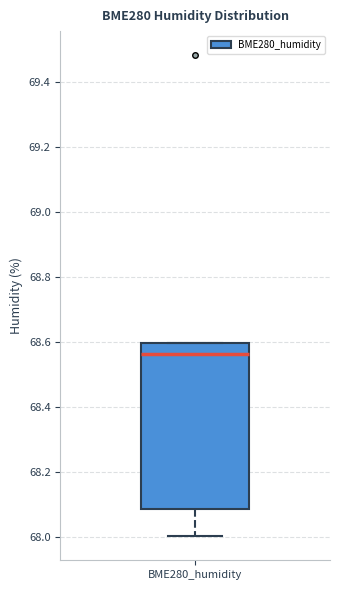

Read this box plot against the y-axis: the position of the median line, the range covered by the box, and the ends of both whiskers. The values are not printed on the chart, so give them approximately, as read against the axis.

median 68.56, box 68.08 to 68.60, whiskers 68.00 to 68.60